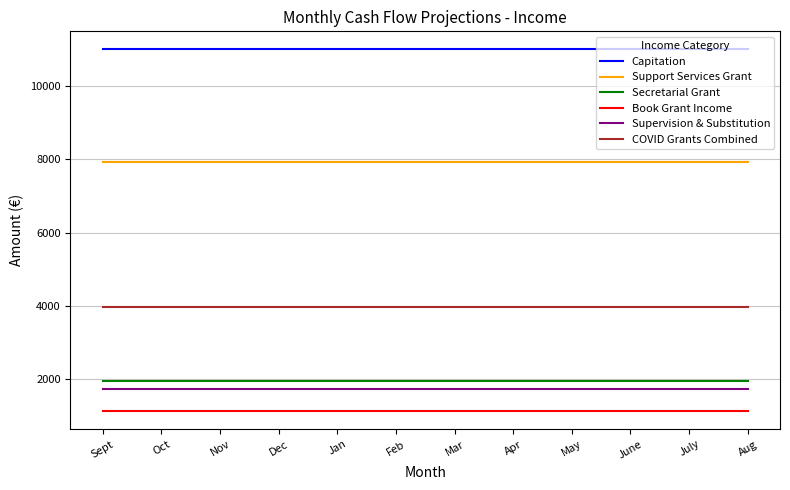

At how many categories does at least one series exceed 4456?

12